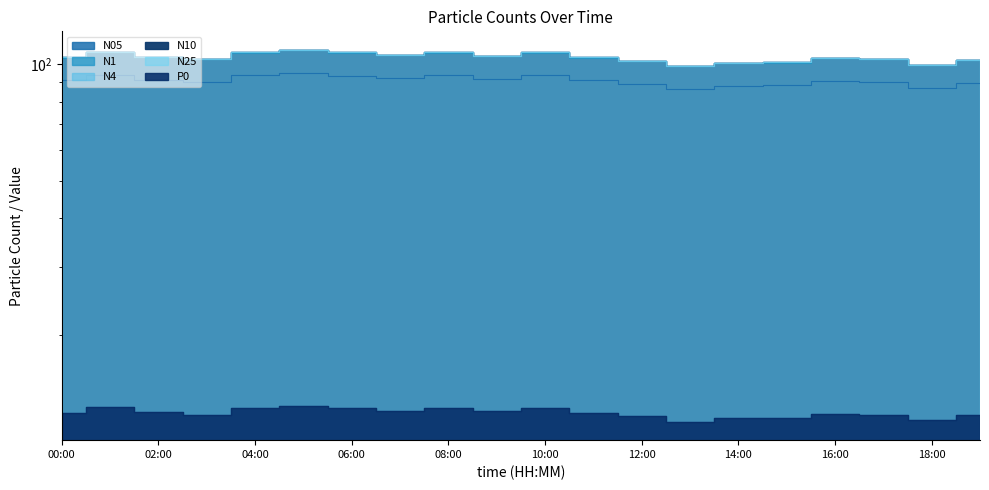

Reading right to left, what are all the values shown in this chart?

N05: 89.4	87.0	90.0	90.5	88.2	87.9	86.1	89.0	90.8	93.6	91.5	93.6	92.2	93.5	94.9	93.7	89.9	91.2	93.7	90.8
N1: 102.4	99.5	103.0	103.6	101.0	100.7	98.7	101.9	103.9	107.1	104.9	107.1	105.5	107.1	108.6	107.2	102.9	104.4	107.4	104.0
N4: 102.7	99.8	103.3	103.9	101.3	101.0	99.0	102.2	104.2	107.4	105.3	107.4	105.8	107.4	108.9	107.5	103.2	104.7	107.9	104.3
N10: 102.7	99.8	103.3	103.9	101.3	101.0	99.0	102.2	104.2	107.4	105.3	107.4	105.8	107.4	108.9	107.5	103.2	104.7	107.9	104.3
N25: 102.7	99.8	103.3	103.9	101.3	101.0	99.0	102.2	104.2	107.4	105.2	107.4	105.8	107.4	108.9	107.5	103.2	104.7	107.8	104.3
P0: 12.4	12.0	12.5	12.5	12.2	12.2	11.9	12.3	12.6	12.9	12.7	12.9	12.8	13.0	13.1	13.0	12.4	12.6	13.0	12.6